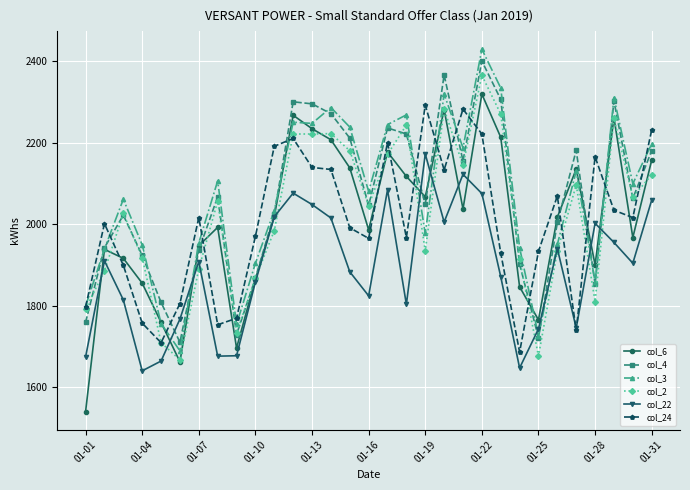

Which series ends up on top after the final intersection of col_22 and col_2?

col_2